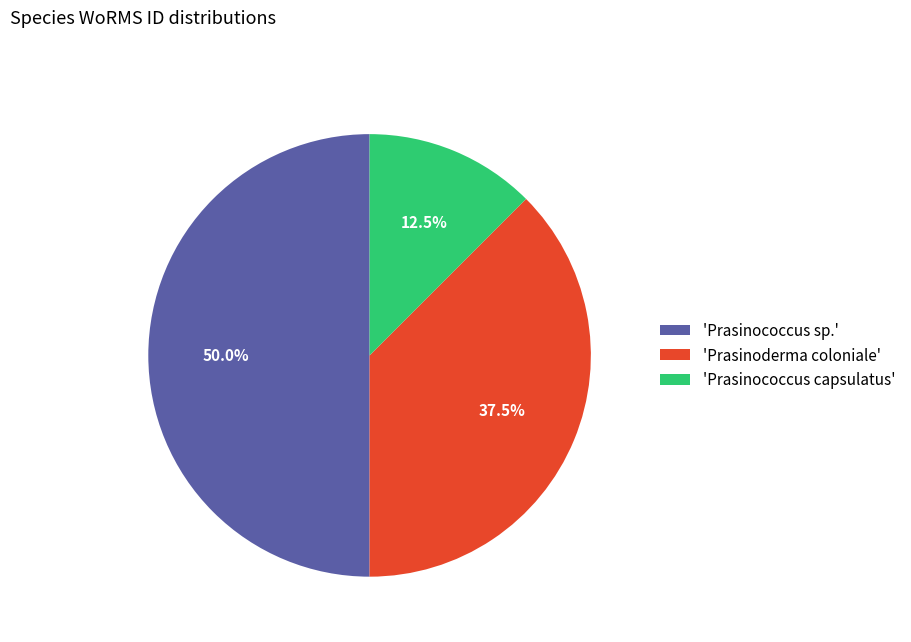

Rank the categories by value from lowest to highest.

'Prasinococcus capsulatus', 'Prasinoderma coloniale', 'Prasinococcus sp.'